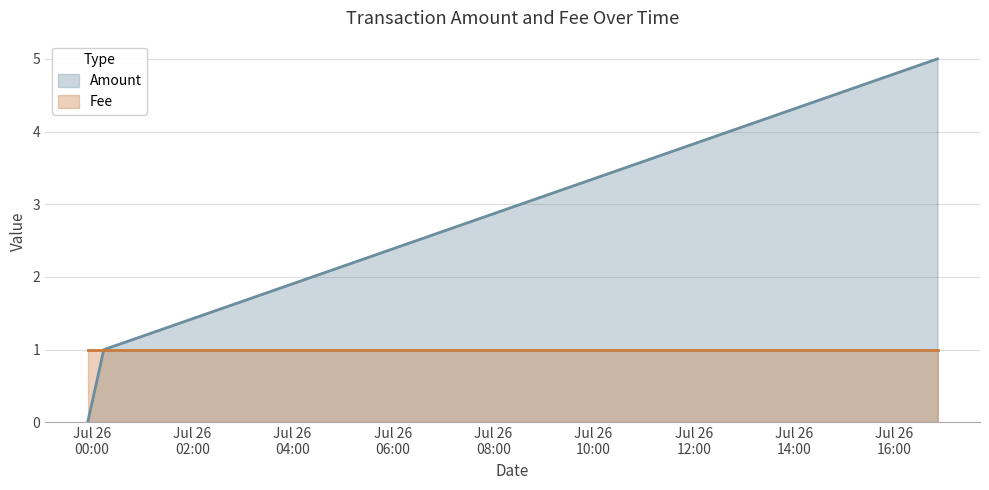

Rank the categories by value from highest to lowest.

2016-07-26 16:51:30, 2016-07-26 00:14:07, 2016-07-25 23:54:50